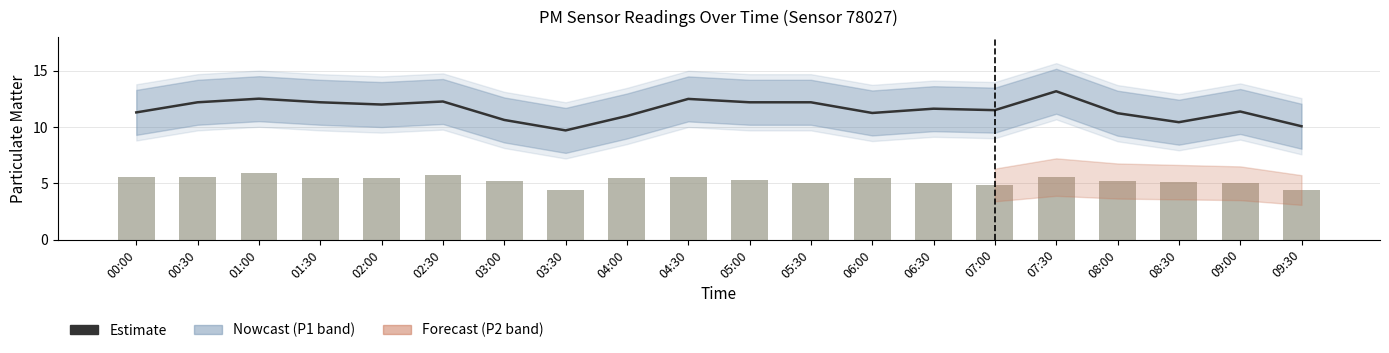

What is the total value across all series at 08:00?

16.4